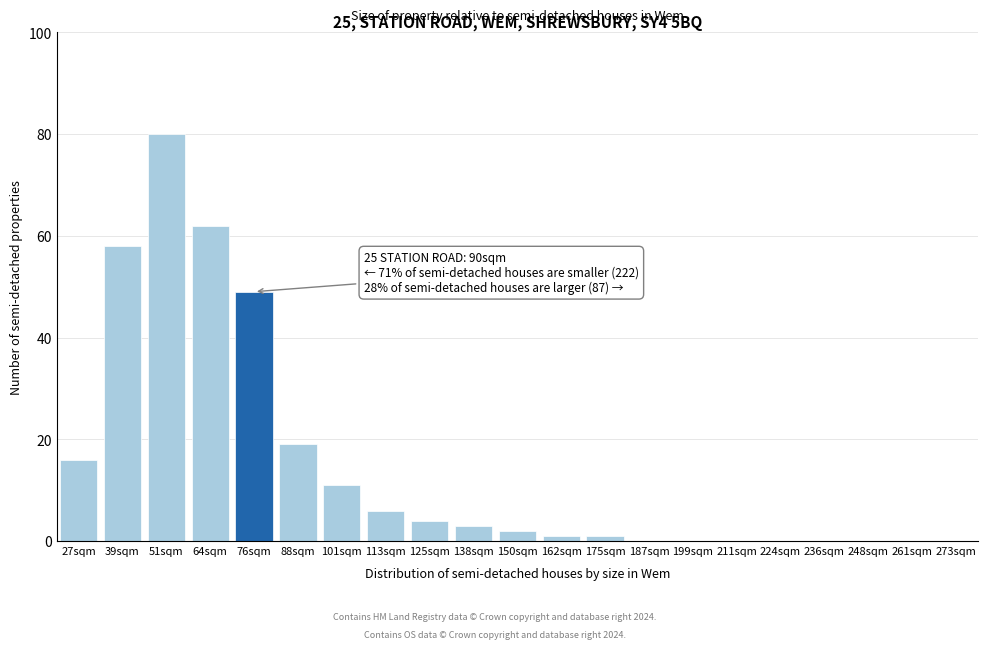

Reading left to right, transcribe all the data shown in this chart.

27sqm=16	39sqm=58	51sqm=80	64sqm=62	76sqm=49	88sqm=19	101sqm=11	113sqm=6	125sqm=4	138sqm=3	150sqm=2	162sqm=1	175sqm=1	187sqm=0	199sqm=0	211sqm=0	224sqm=0	236sqm=0	248sqm=0	261sqm=0	273sqm=0